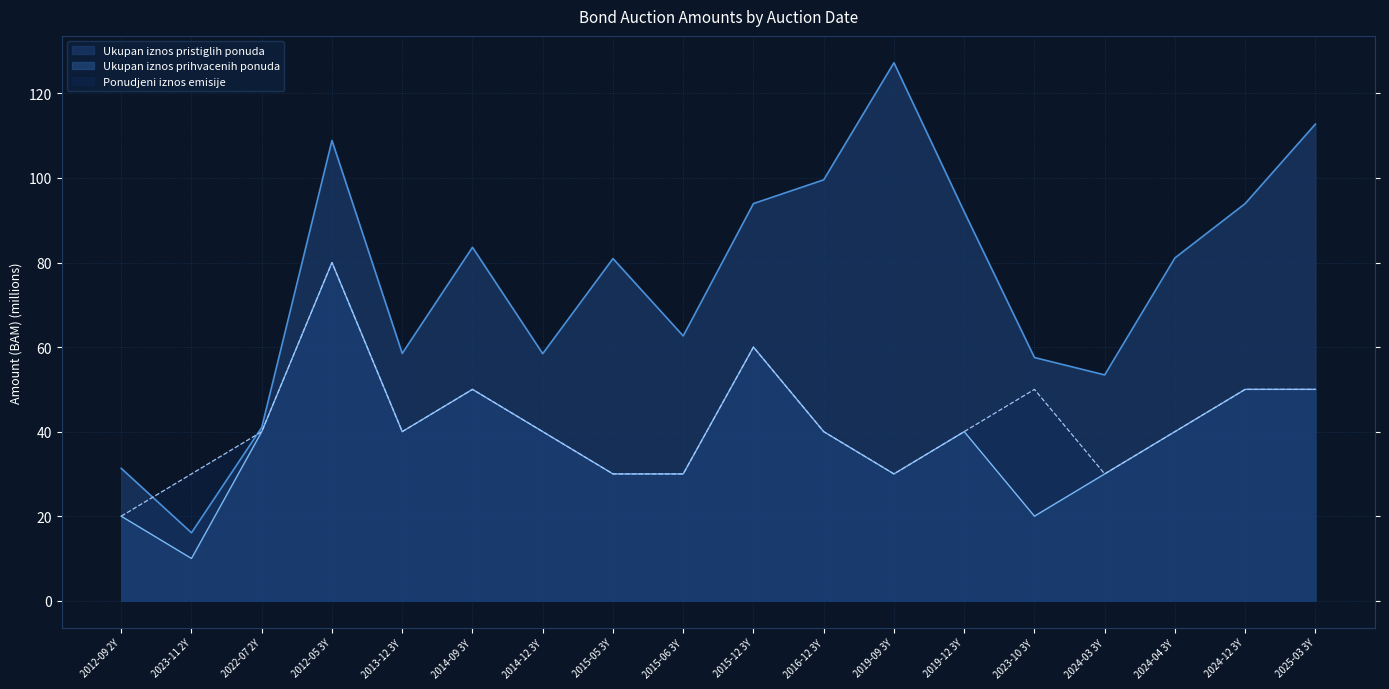

What is the label of the 6th point from the left?

2014-09 3Y